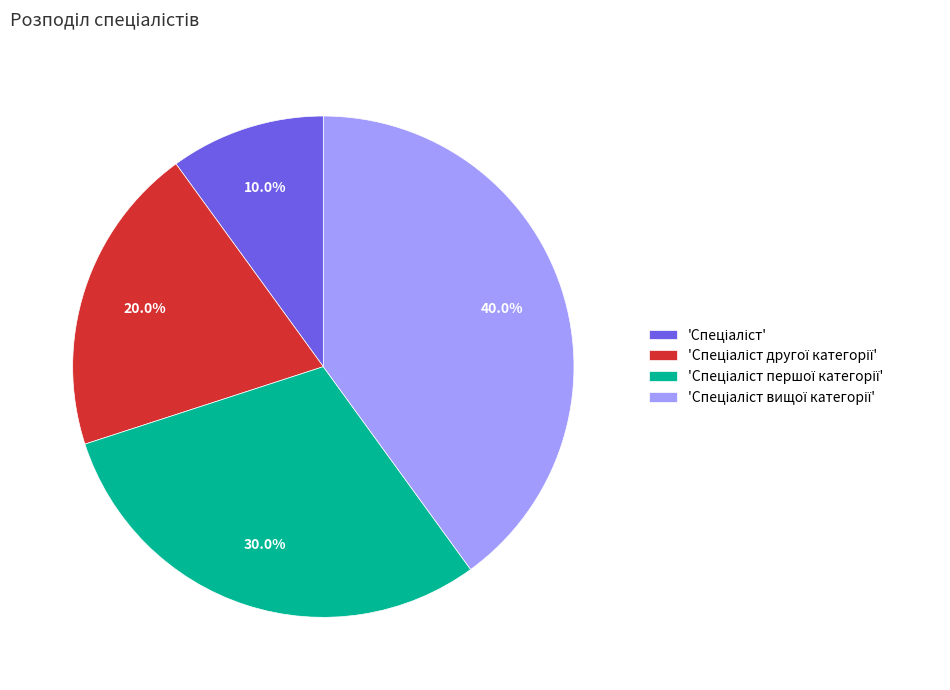

Does any single category account for the majority?

No